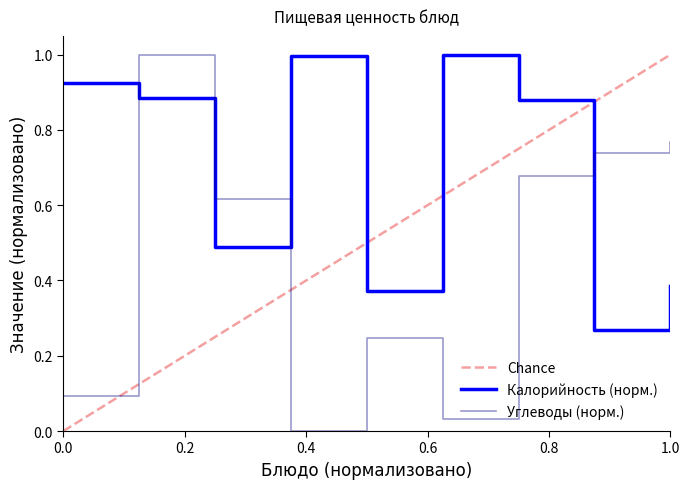

How many intersections are there between Калорийность (норм.) and Углеводы (норм.)?

3